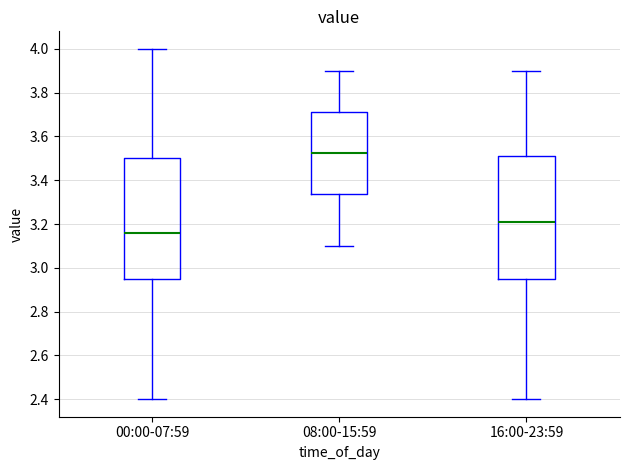

Where does the upper whisker of the box for 00:00-07:59 end on the y-axis? The values are not printed on the chart, so give them approximately, as read against the axis.

4.00